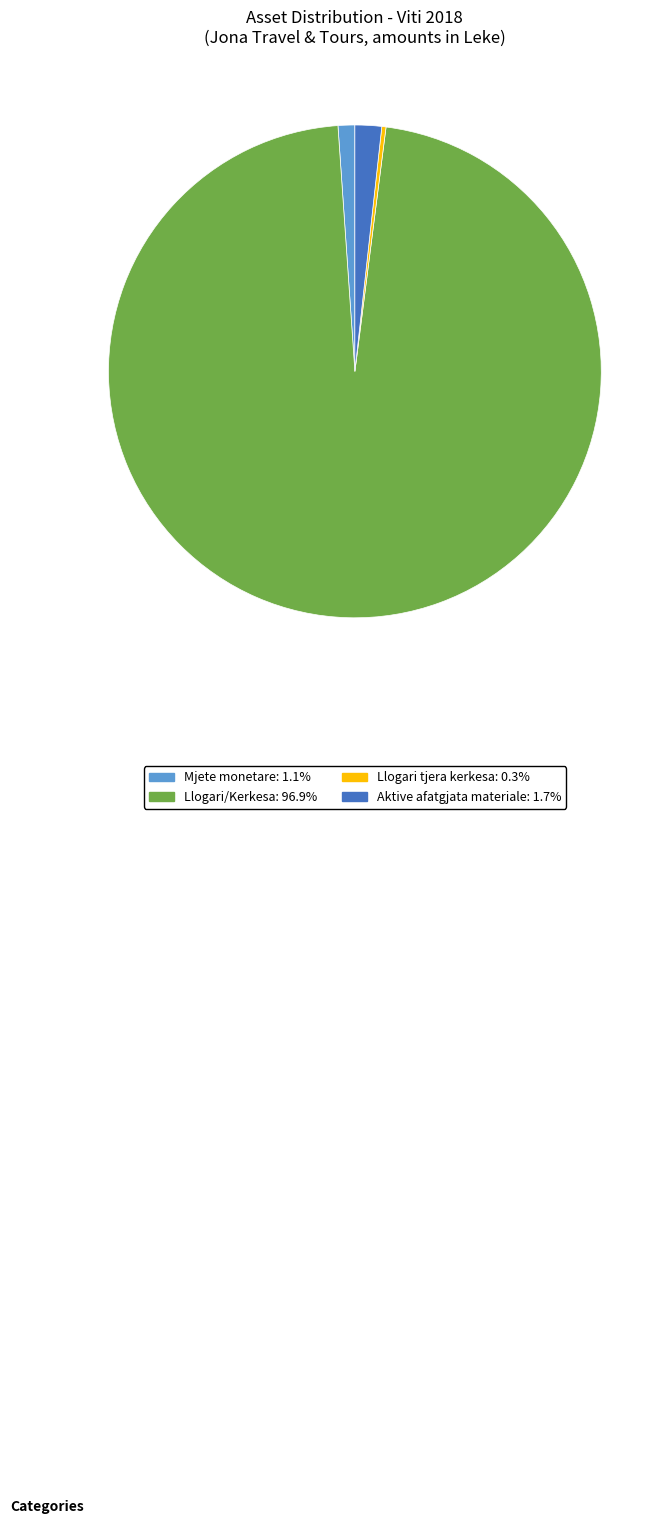

Does any single category account for the majority?

Yes